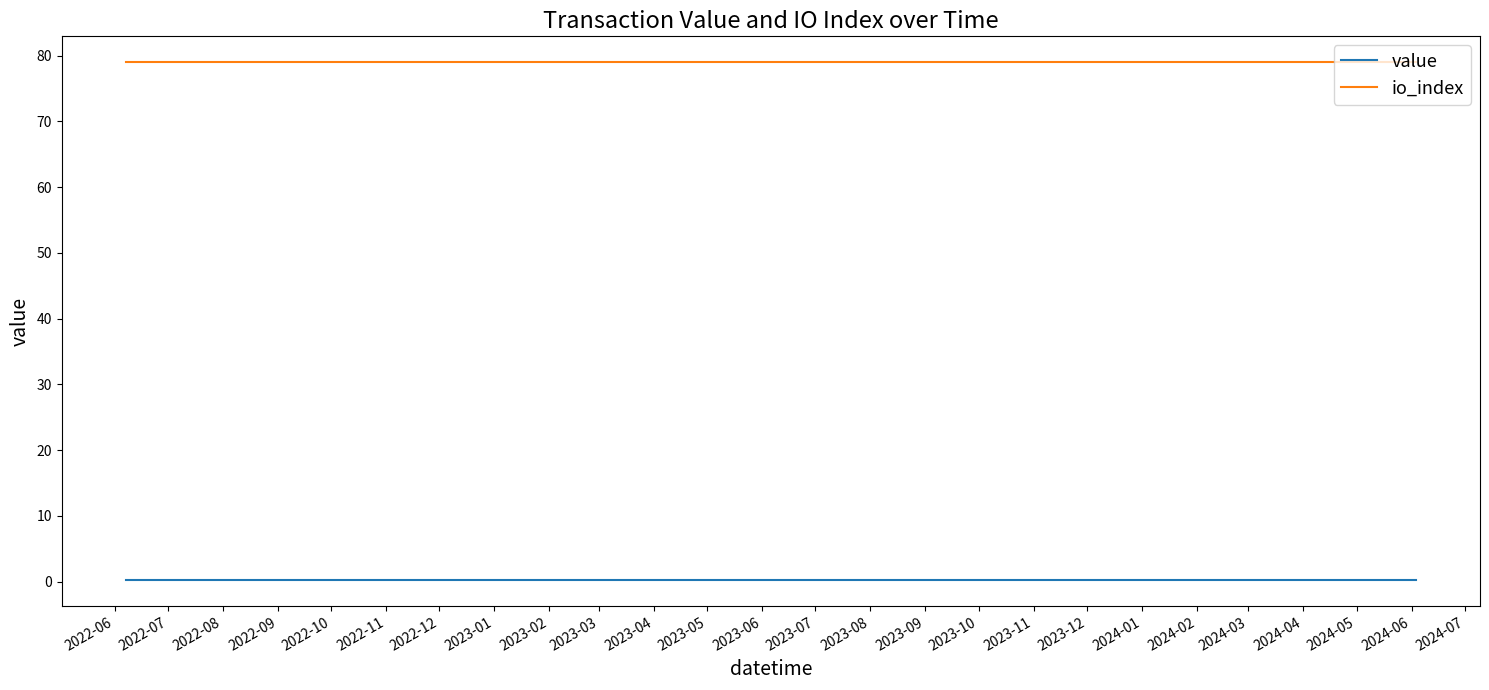

True or false: io_index and value cross at least once.

False